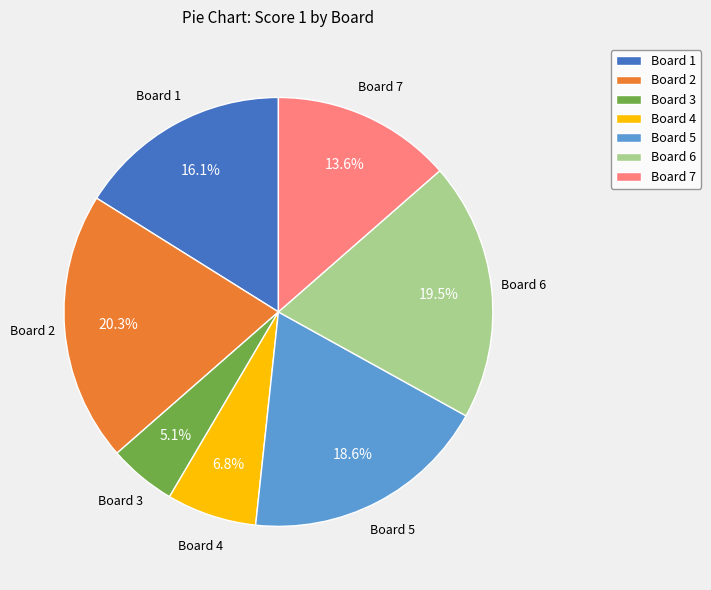

Between Board 1 and Board 7, which is larger?

Board 1